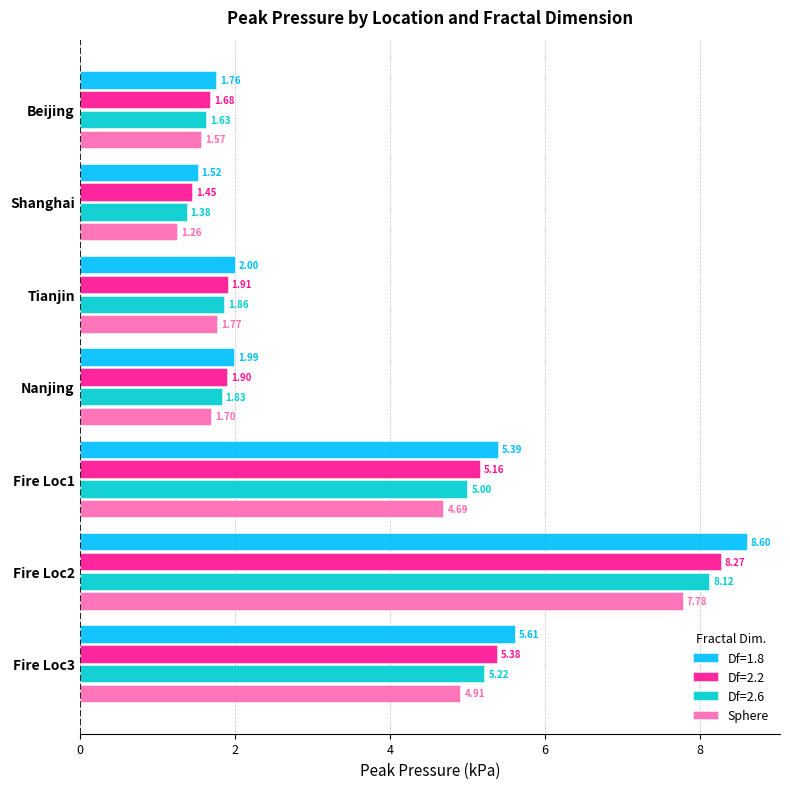

Which series has the widest spread of values?

Df=1.8